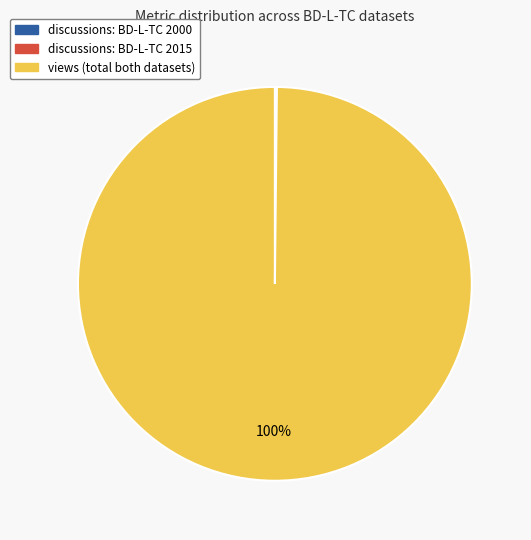

To the nearest percent, what is the average slice percentage?

33%